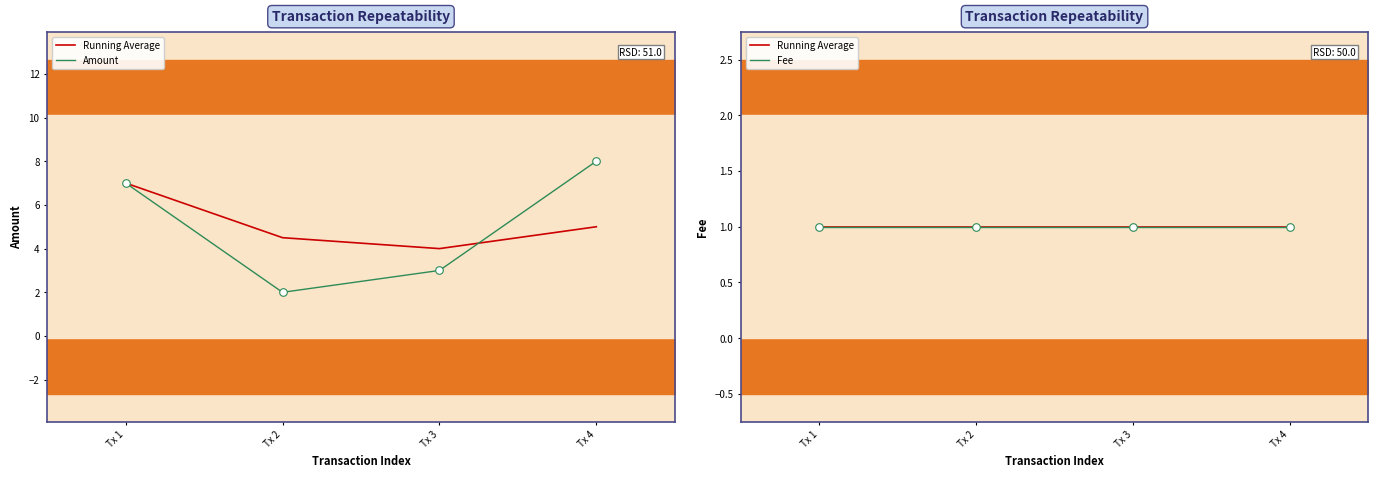

Which series has the largest total across all categories?

Amount